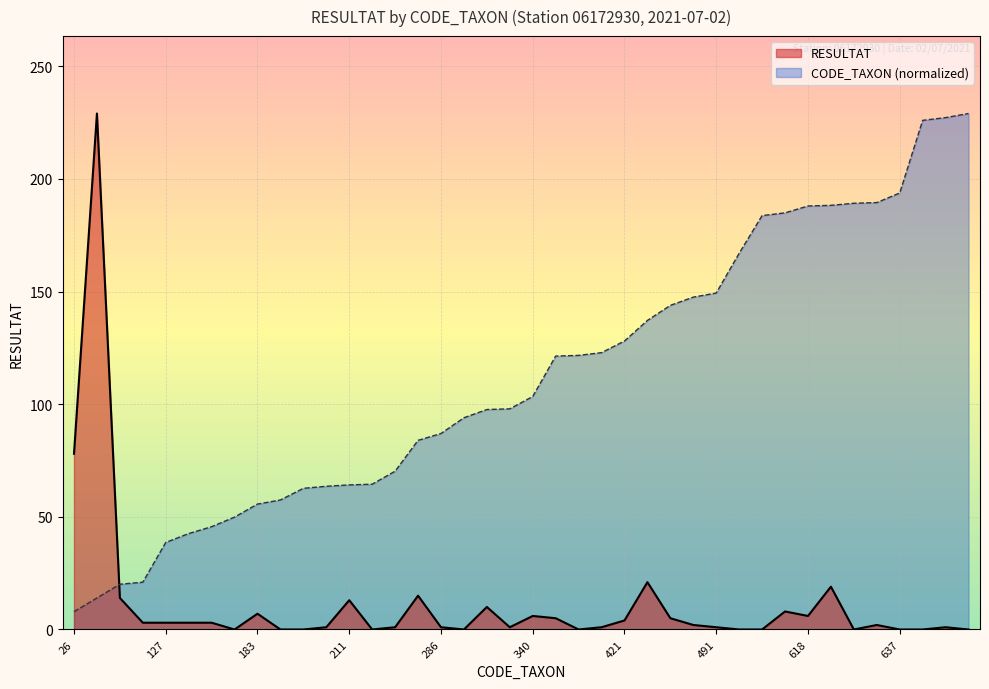

What are all the series names shown in the legend?

RESULTAT, CODE_TAXON (normalized)